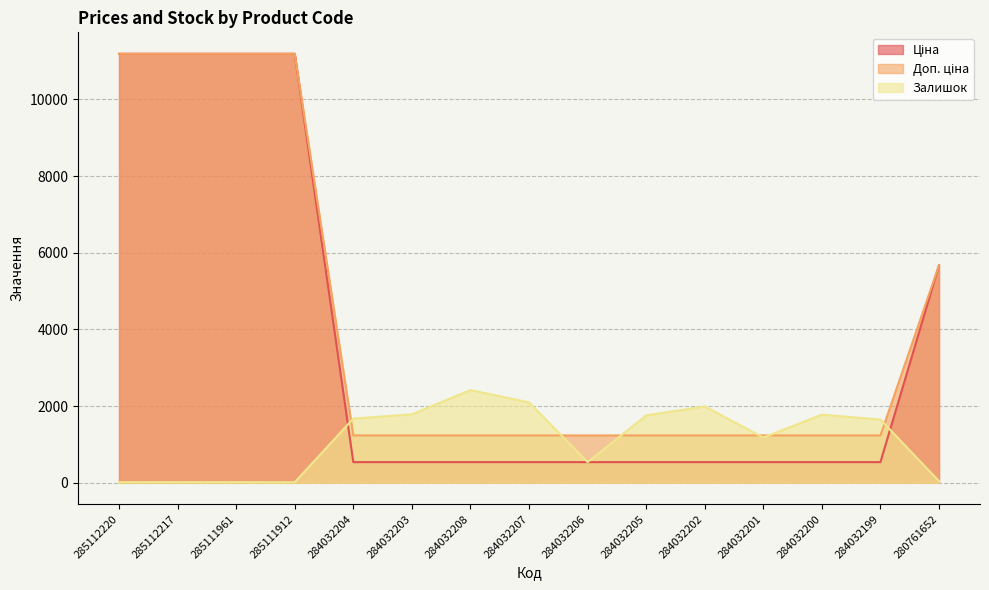

What is the sum of the Доп. ціна values at 280761652 and 284032206?

6909.2